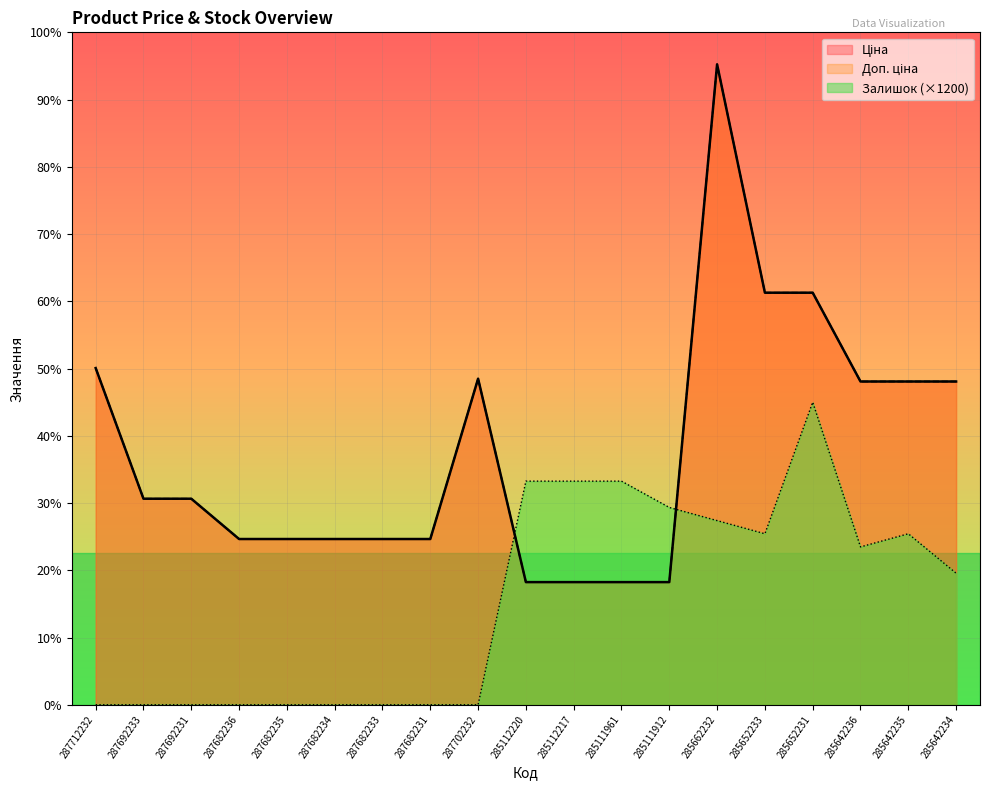

List the labels in order of Доп. ціна value, smallest first.

285112220, 285112217, 285111961, 285111912, 287682236, 287682235, 287682234, 287682233, 287682231, 287692233, 287692231, 285642236, 285642235, 285642234, 287702232, 287712232, 285652233, 285652231, 285662232